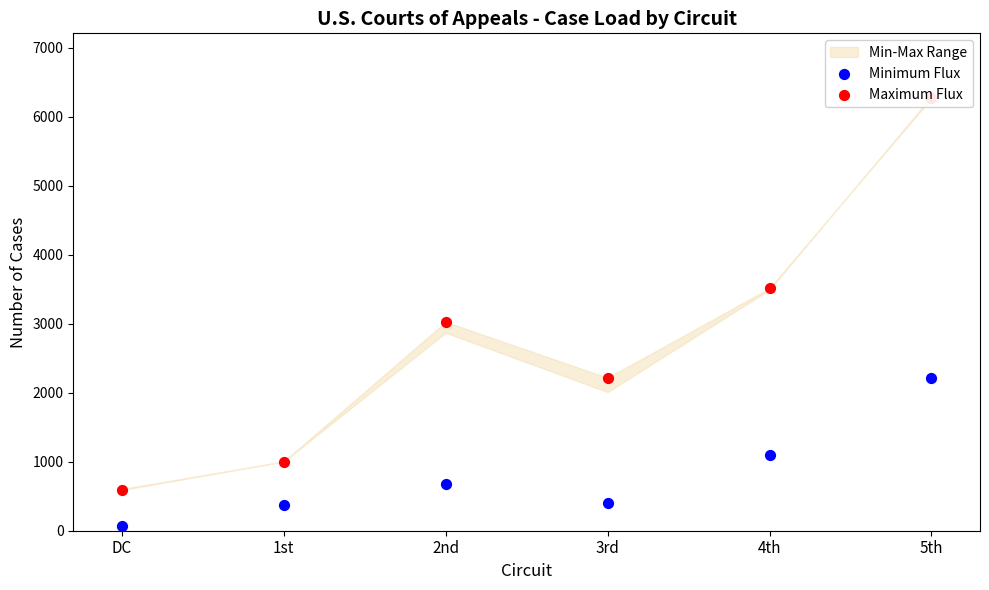

Is the value of Maximum Flux at DC greater than the value of Minimum Flux at 5th?

No